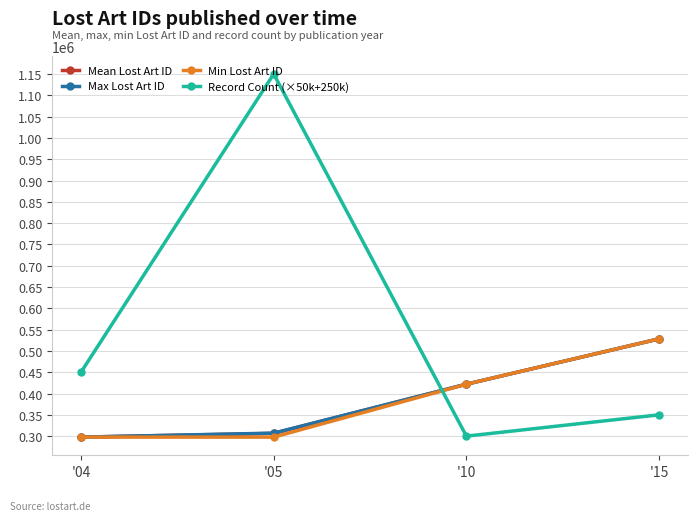

How many interior local valleys does the Record Count (×50k+250k) series have?

1